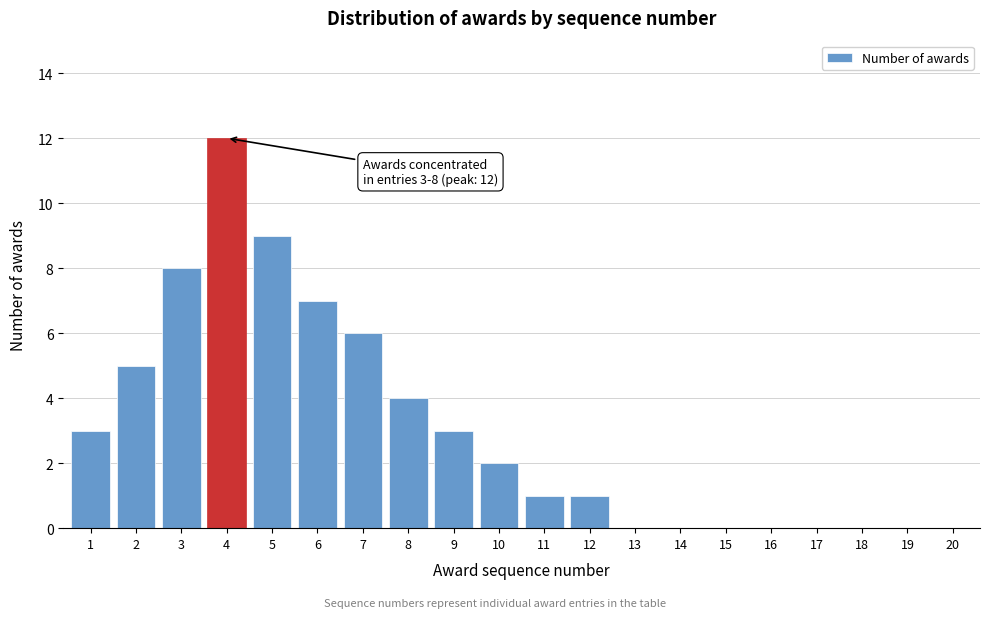

Reading left to right, extract all data points from this chart.

1=3	2=5	3=8	4=12	5=9	6=7	7=6	8=4	9=3	10=2	11=1	12=1	13=0	14=0	15=0	16=0	17=0	18=0	19=0	20=0